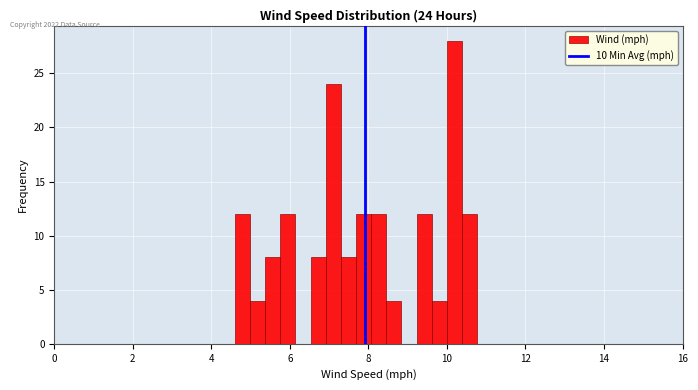

Around what value on the x-axis is the tallest bar? Give the approximate position of its centre, as read against the axis.

10.2